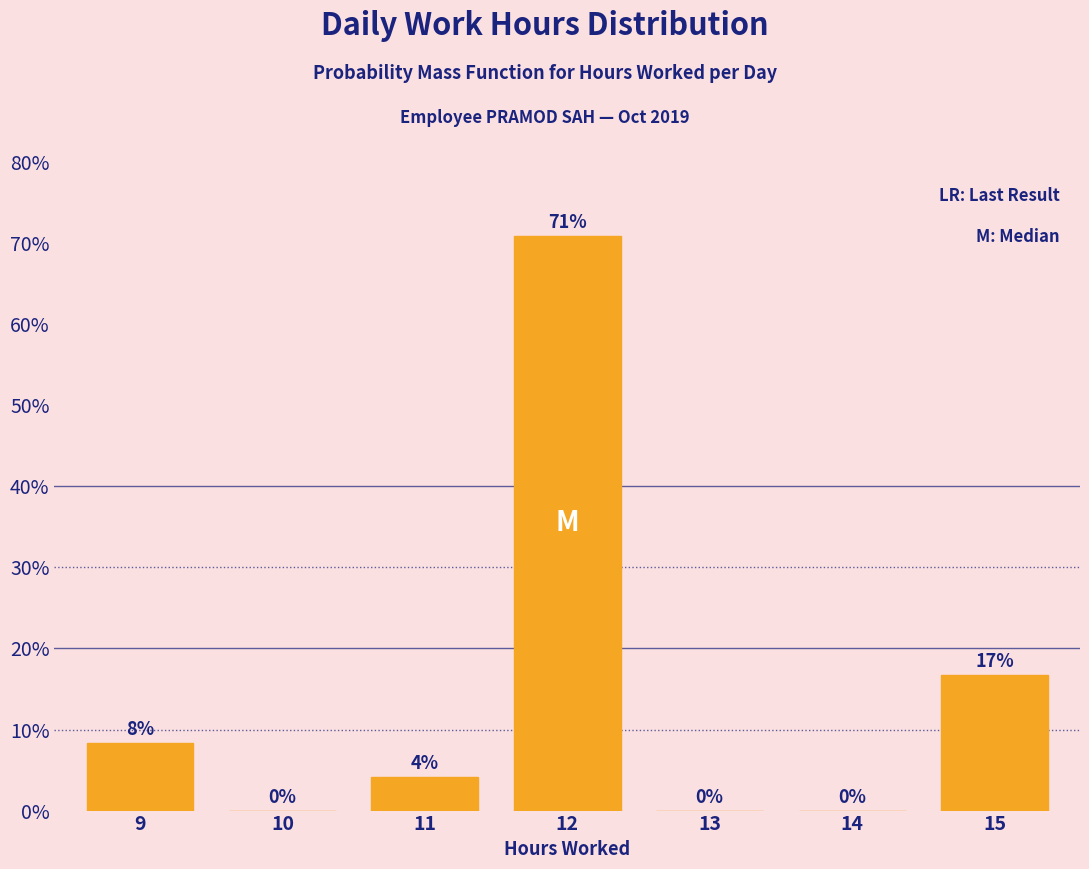

At which label does the data first exceed 4?

9